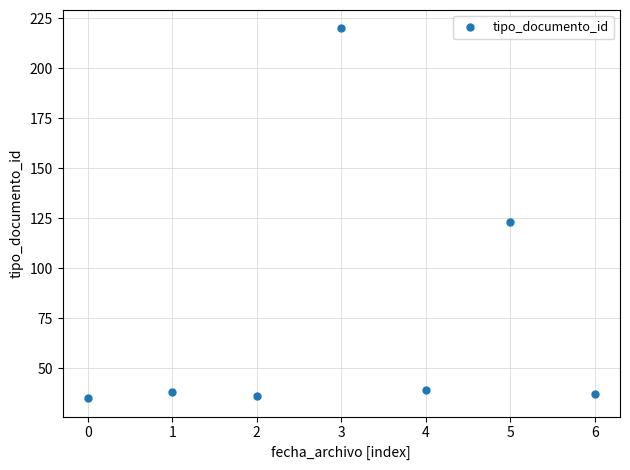

Reading right to left, extract all data points from this chart.

37	123	39	220	36	38	35